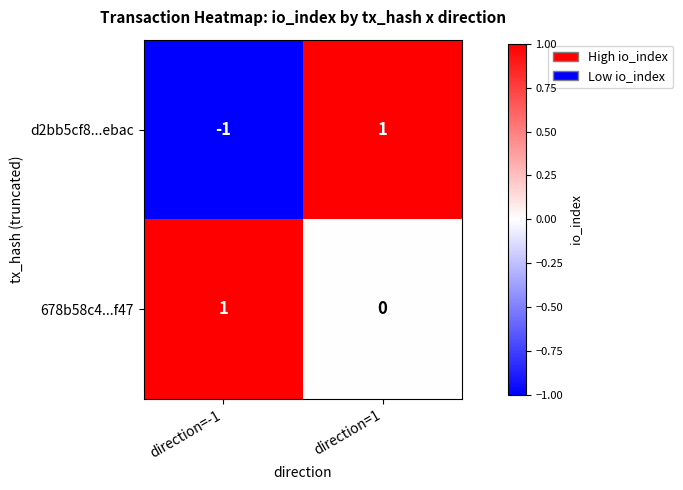

Rank the categories by 678b58c4...f47 value from highest to lowest.

direction=-1, direction=1